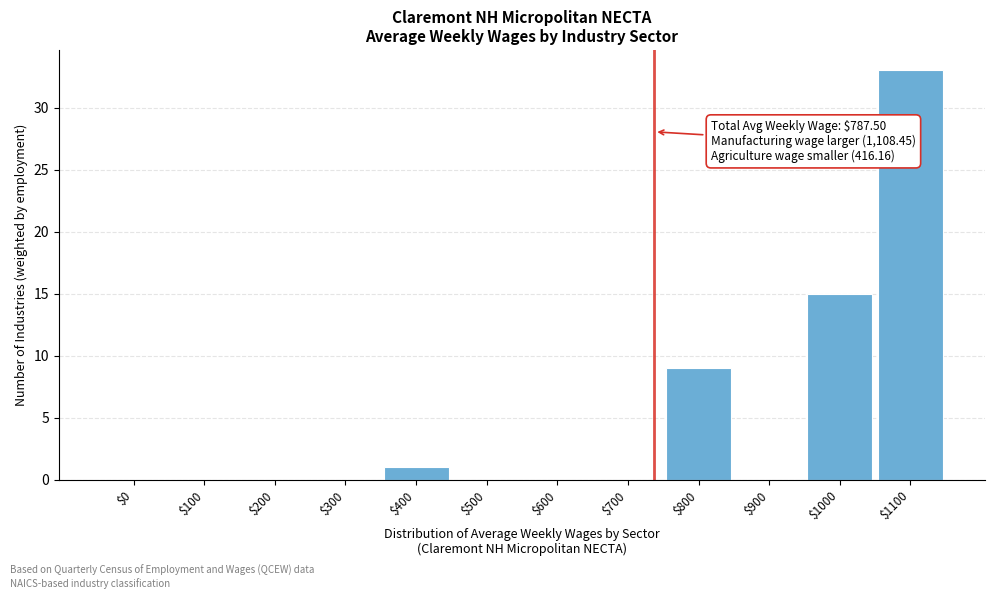

Where is the data nearest to the value 16?

$1000